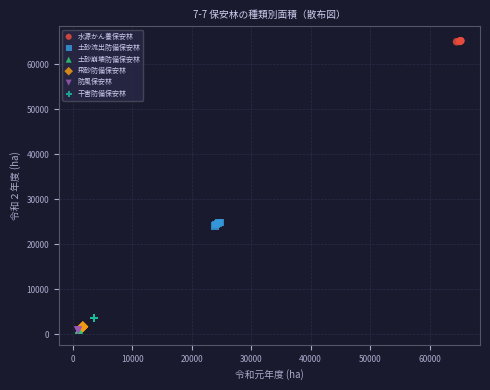

What are all the series names shown in the legend?

水源かん養保安林, 土砂流出防備保安林, 土砂崩壊防備保安林, 飛砂防備保安林, 防風保安林, 干害防備保安林